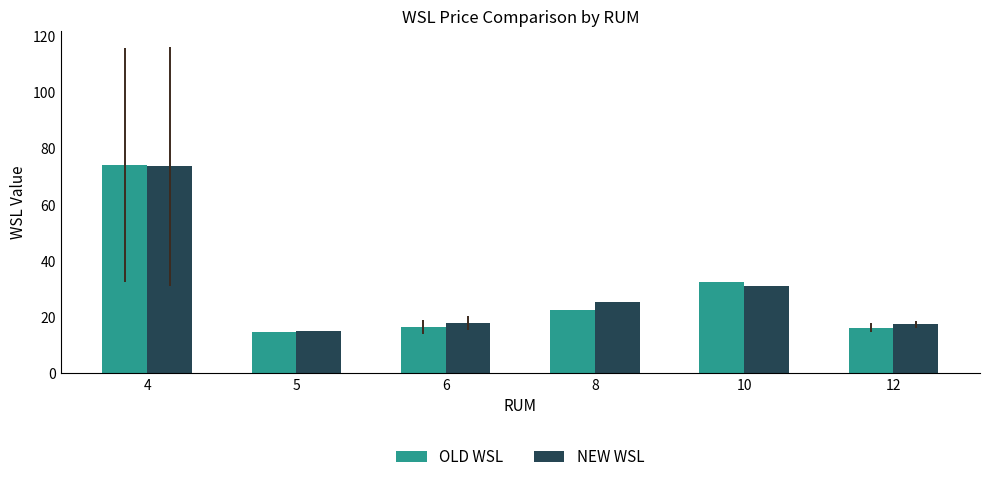

The OLD WSL series shows 26.5 at 6. True or false?

False